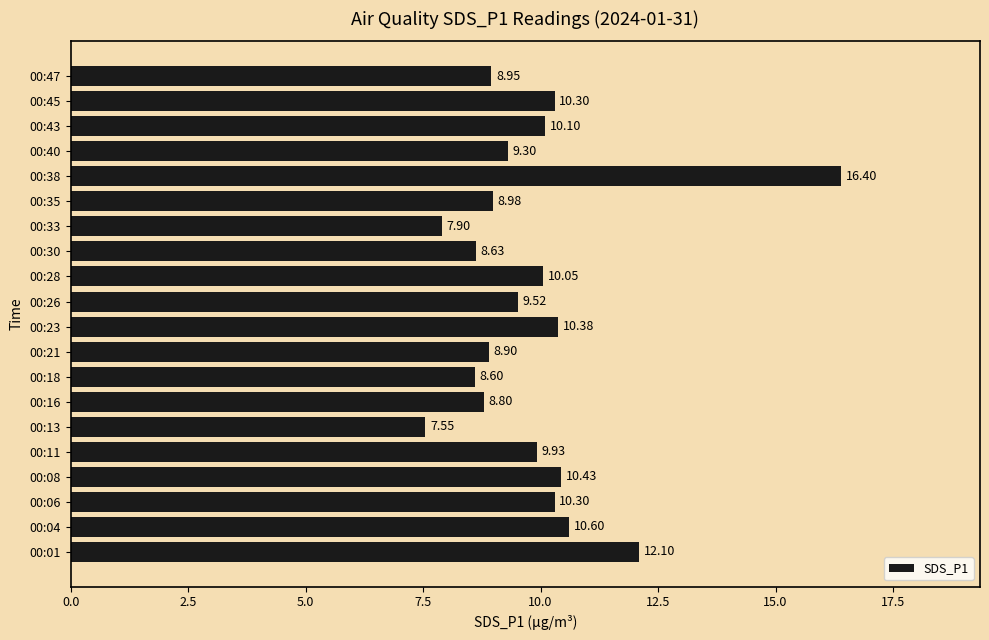

What is the change in value from 00:16 to 00:33?

-0.9